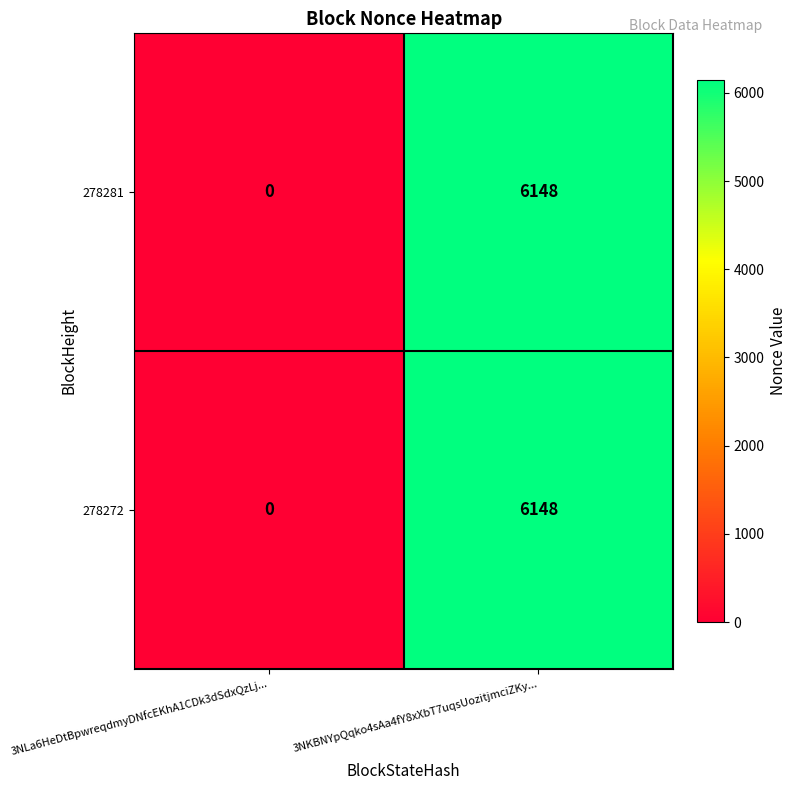

Reading left to right, transcribe all the data shown in this chart.

278281: 0	6148
278272: 0	6148